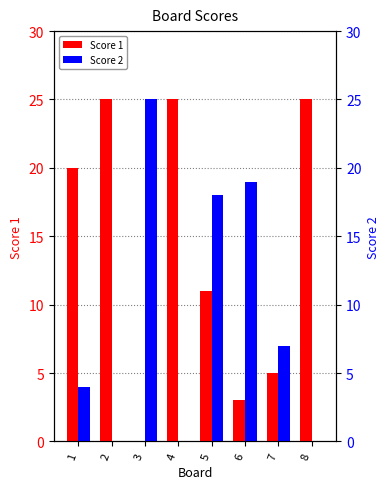

What is the value of the Score 2 bar at the 5th from the left?

18